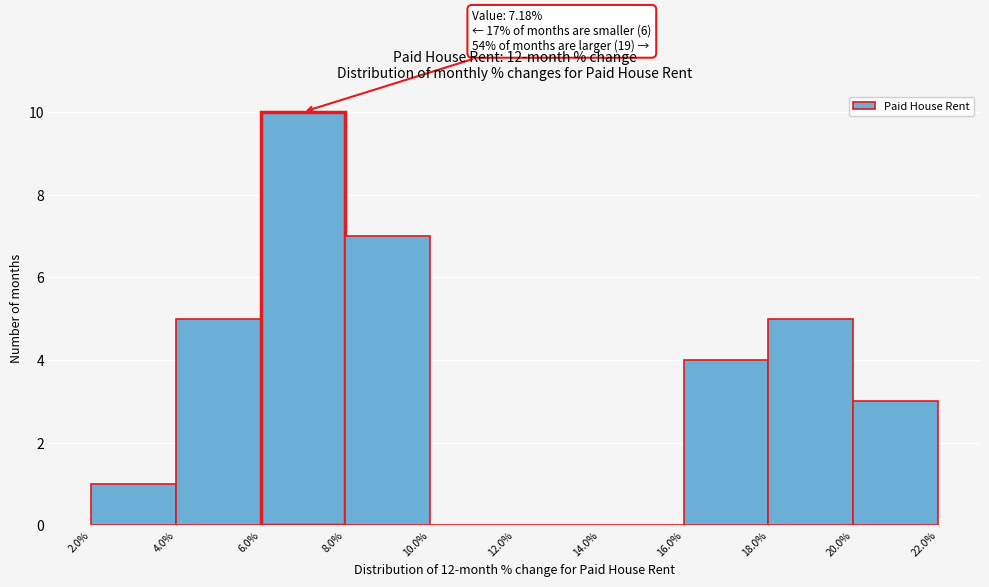

Which range on the x-axis has the tallest bar?

6.0% to 8.0%